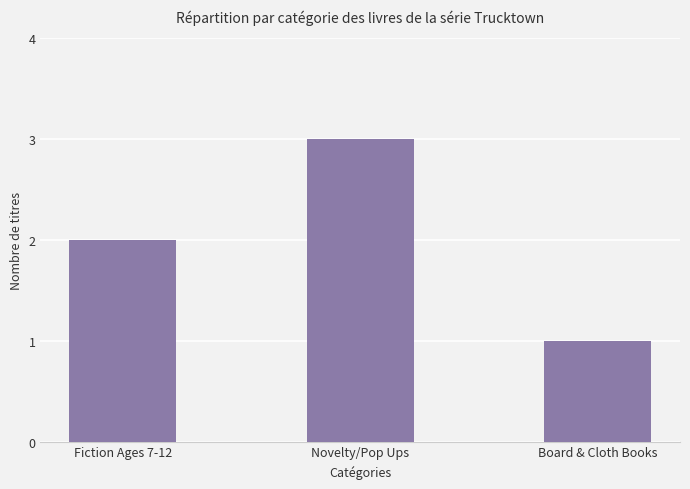

How many values are below 2?

1